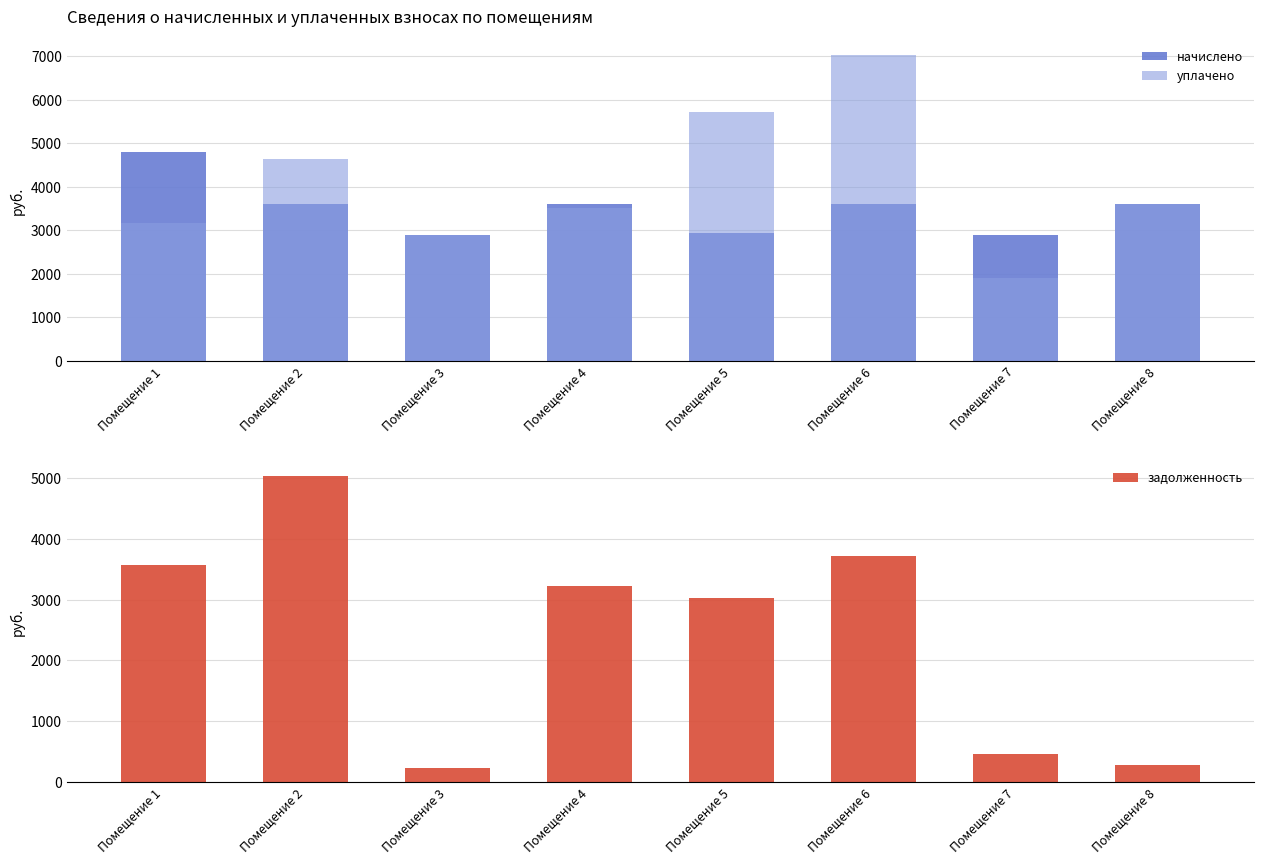

What is the sum of the задолженность values at Помещение 6 and Помещение 2?

8768.1